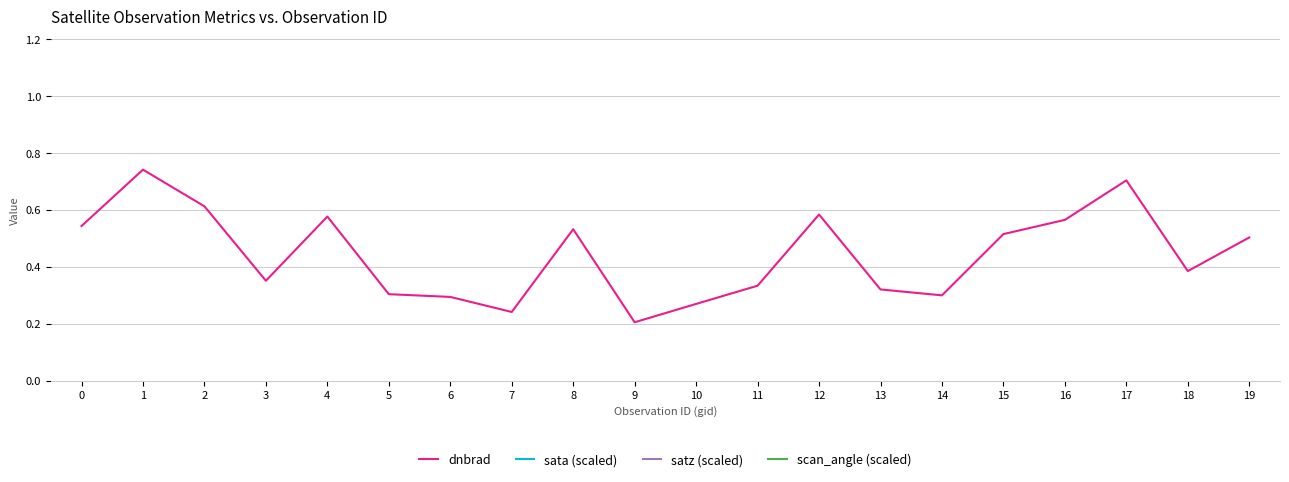

What is the maximum value shown in the chart?

97.9